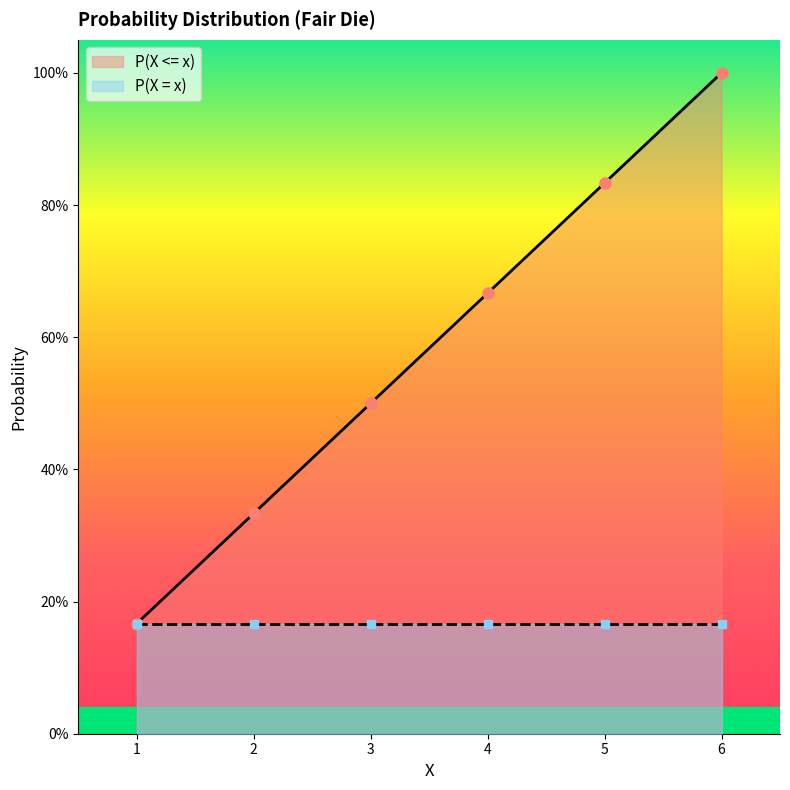

What is the value of the P(X <= x) point at the 3rd from the left?

0.5